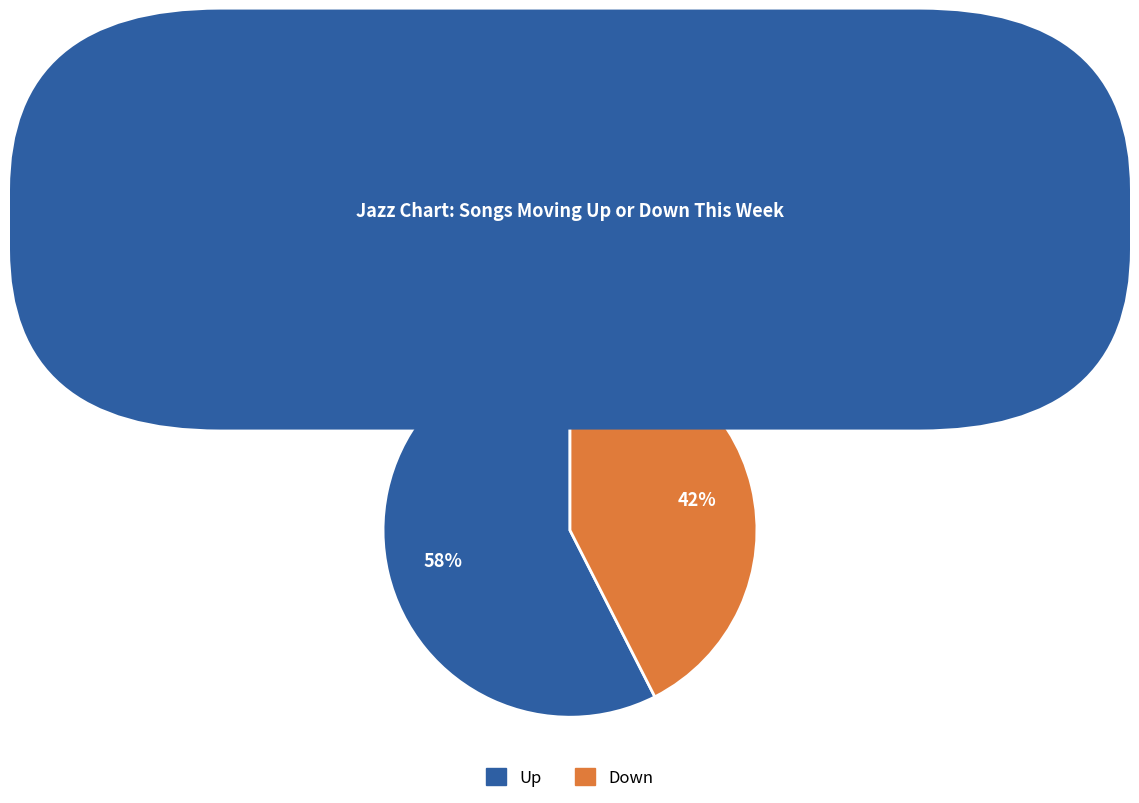

To the nearest percent, what is the average slice percentage?

50%